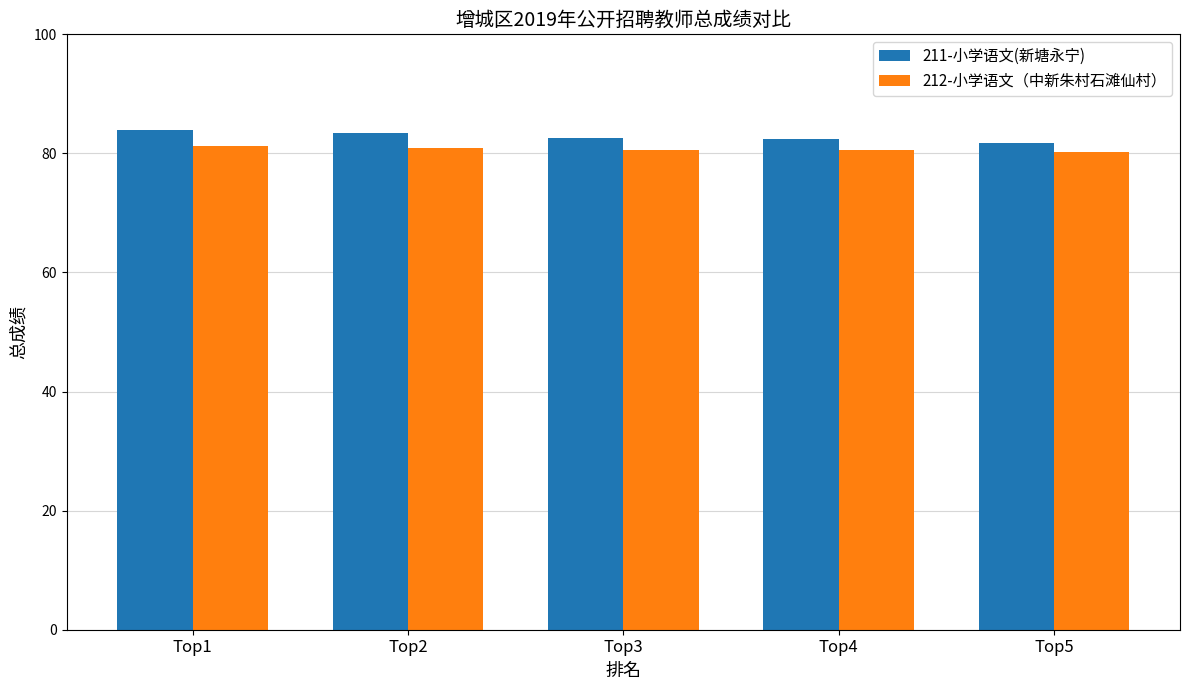

What is the maximum value for 212-小学语文（中新朱村石滩仙村）?

81.2